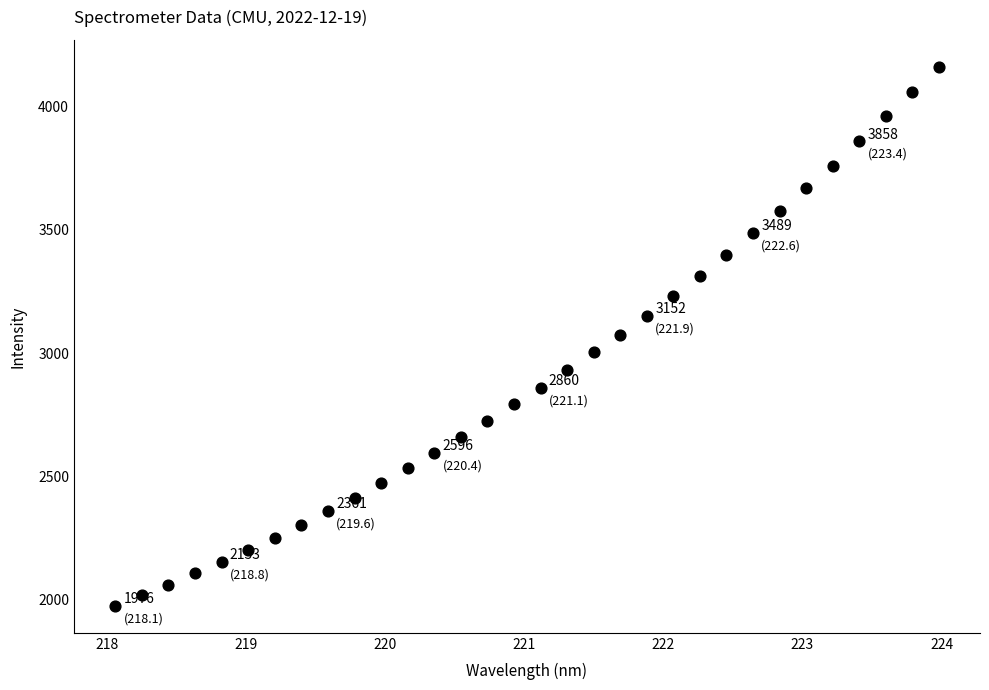

What is the range of X values (max minus min)?

5.9